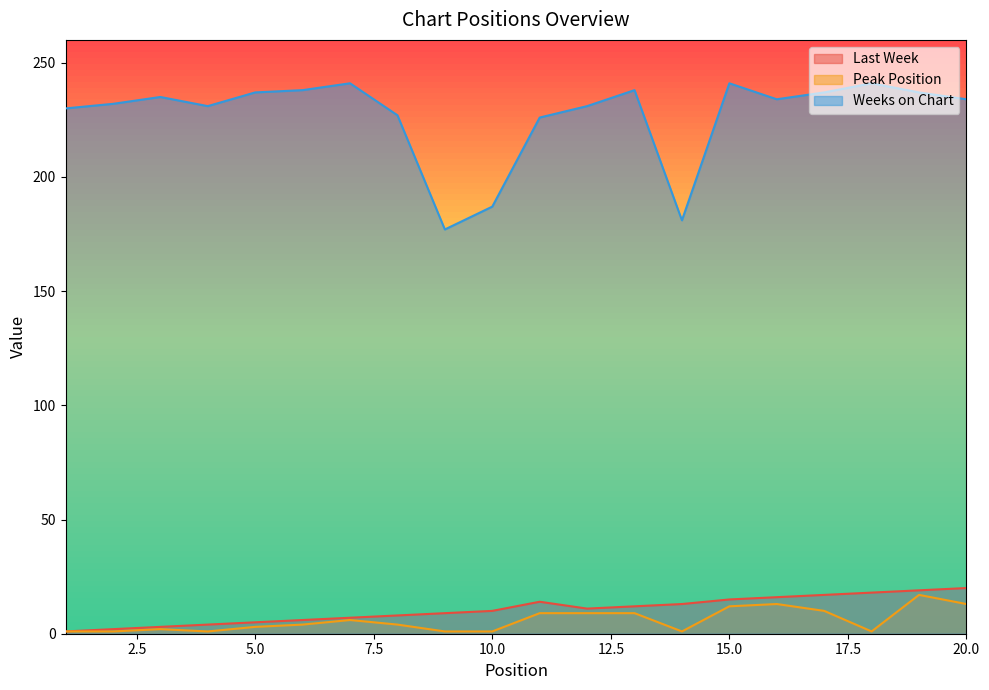

The value of Last Week at 9 is 6. True or false?

False